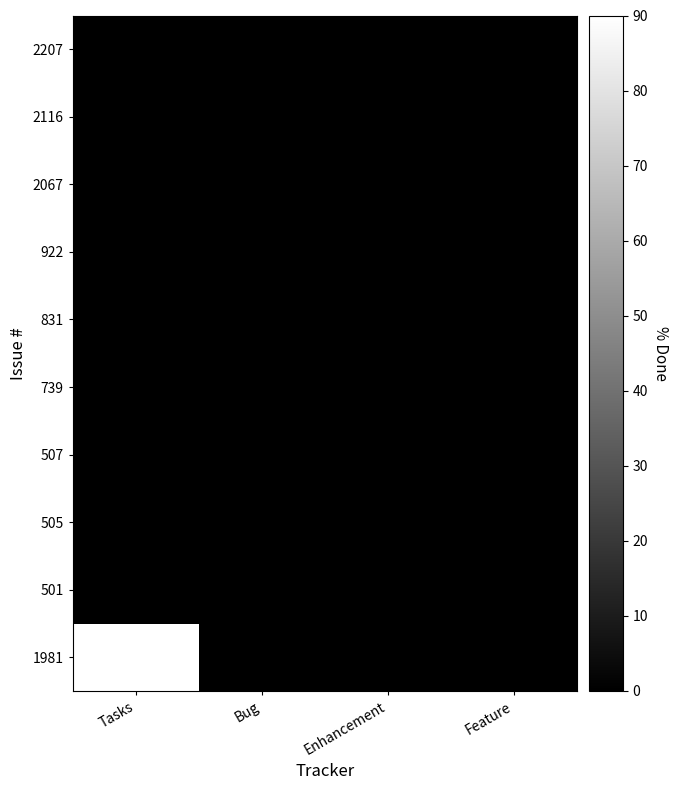

At how many categories does at least one series exceed 61?

1